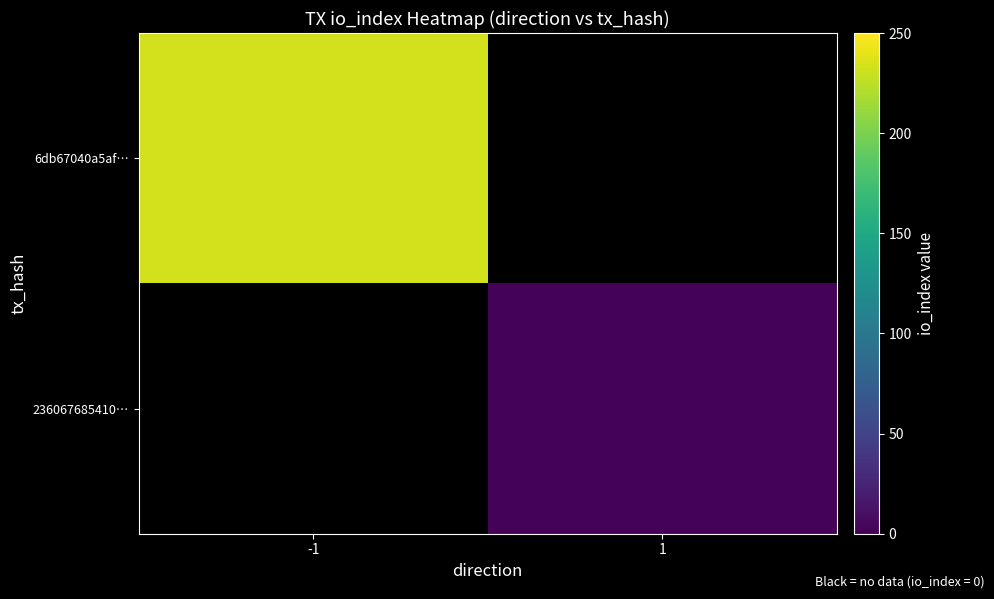

Rank the series by their maximum value, from lowest to highest.

236067685410…, 6db67040a5af…